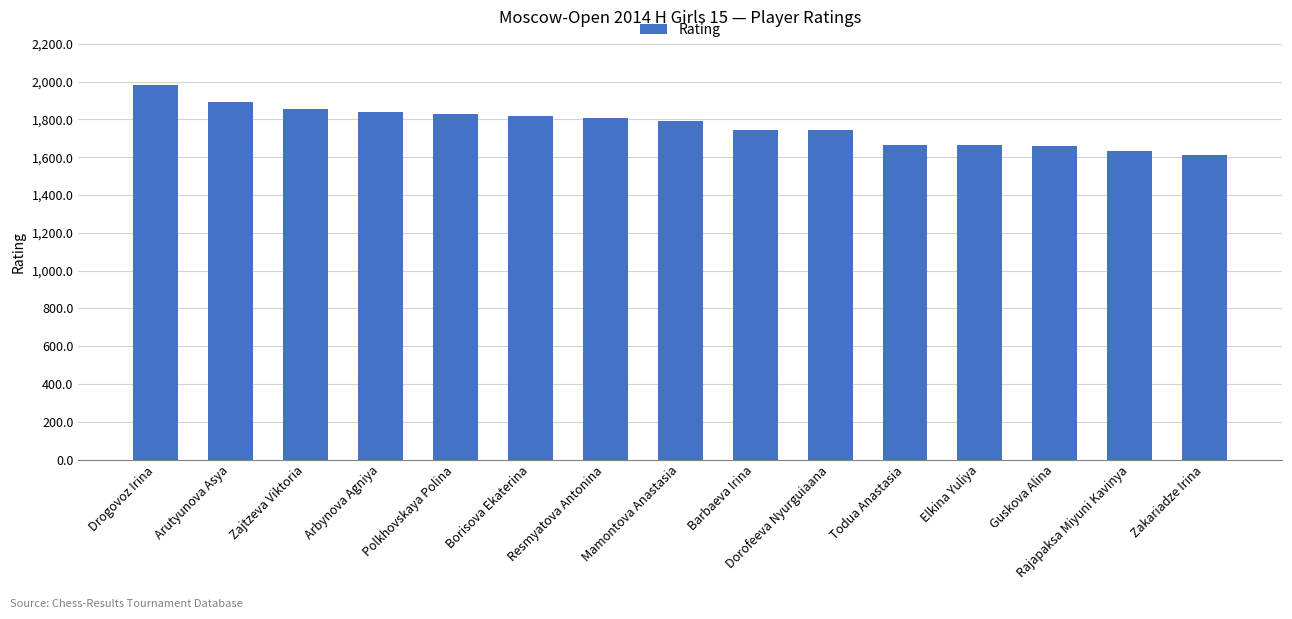

What is the sum of the values at Arbynova Agniya and Barbaeva Irina?

3583